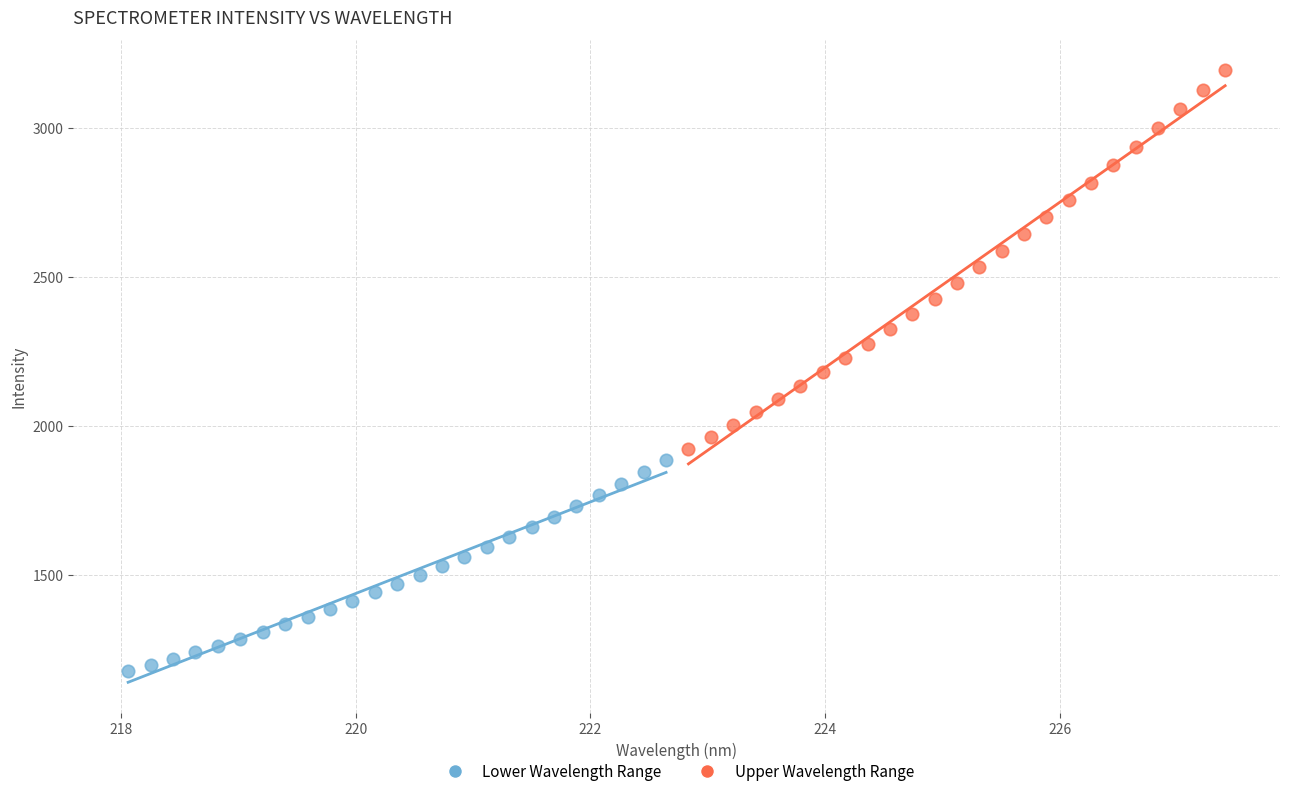

Which series has the largest Y range (max minus min)?

Upper Wavelength Range